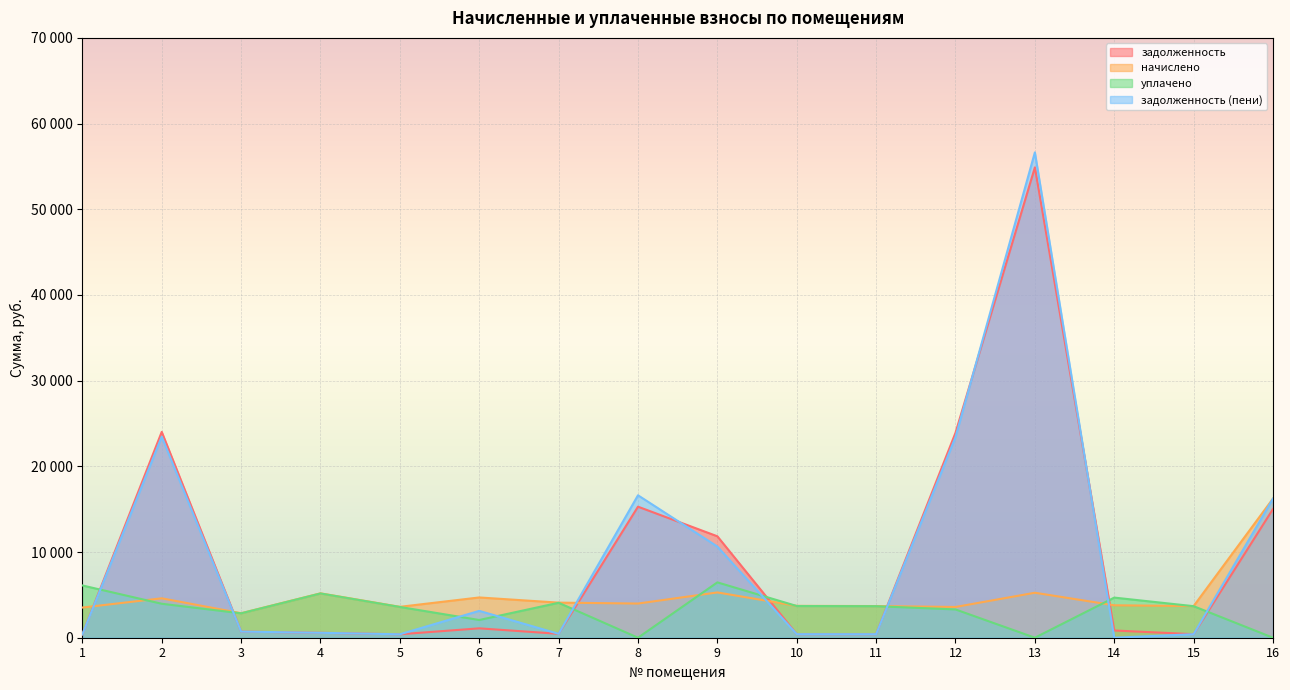

What is the difference between the maximum and second lowest values in the уплачено series?

6460.0